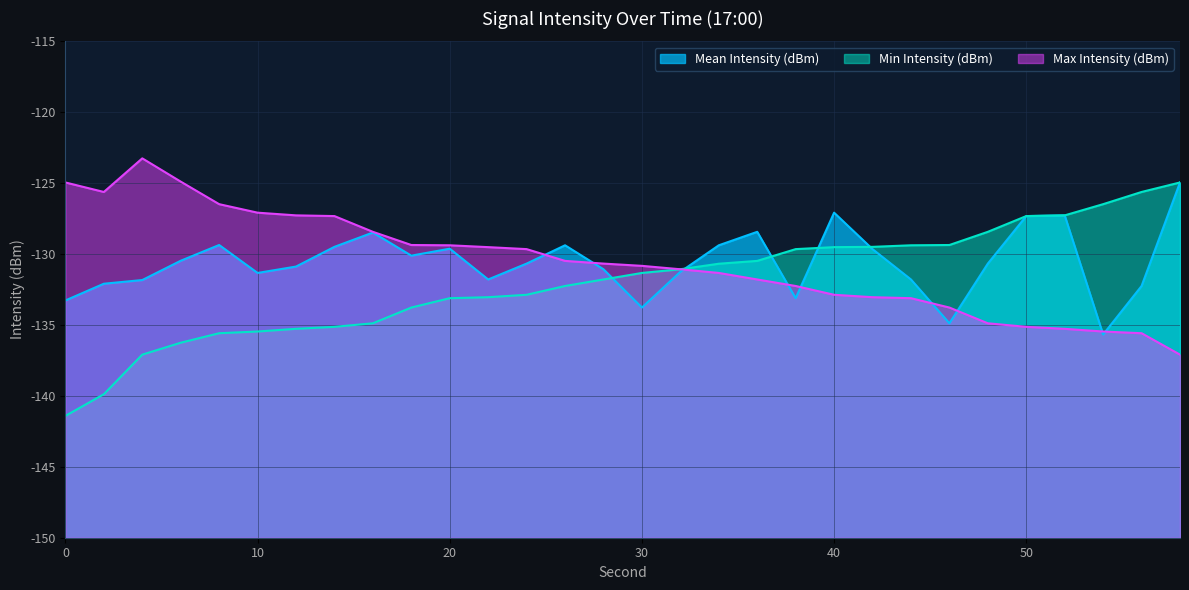

Rank the series at 34 from highest to lowest value.

Mean Intensity (dBm), Min Intensity (dBm), Max Intensity (dBm)